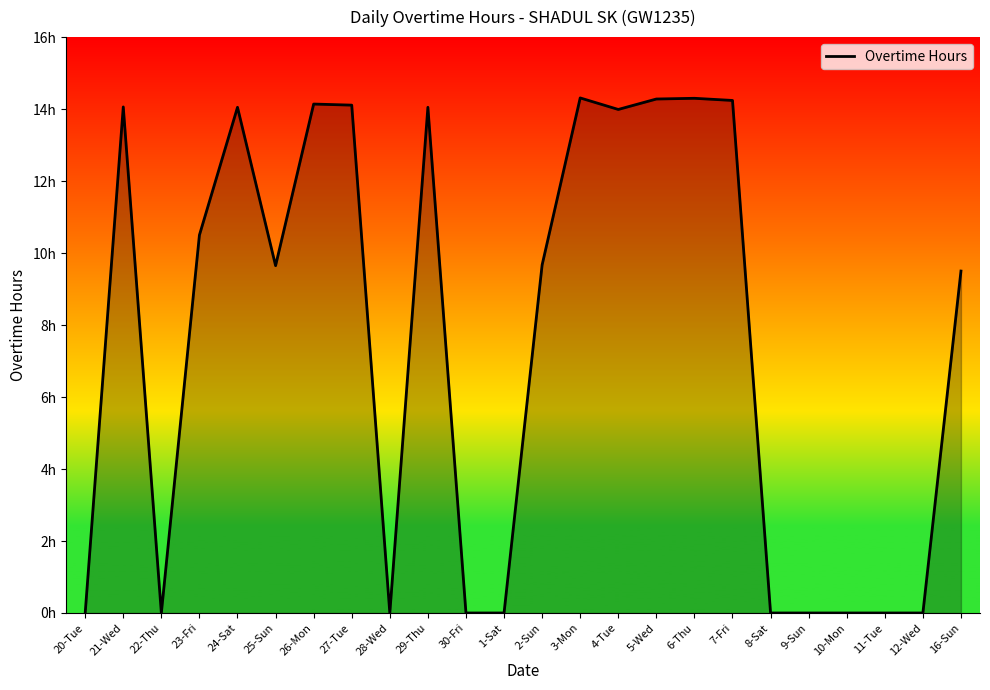

At which category does the data reach its first local valley?

22-Thu